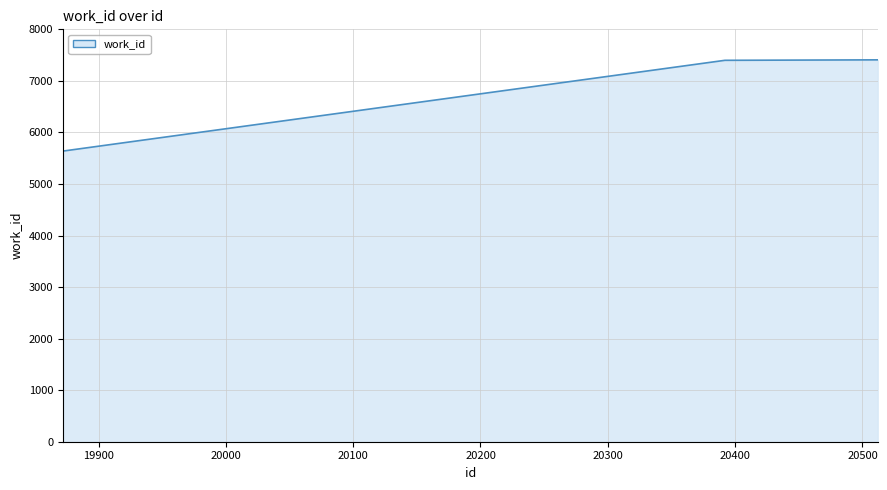

What is the maximum value shown in the chart?

7408